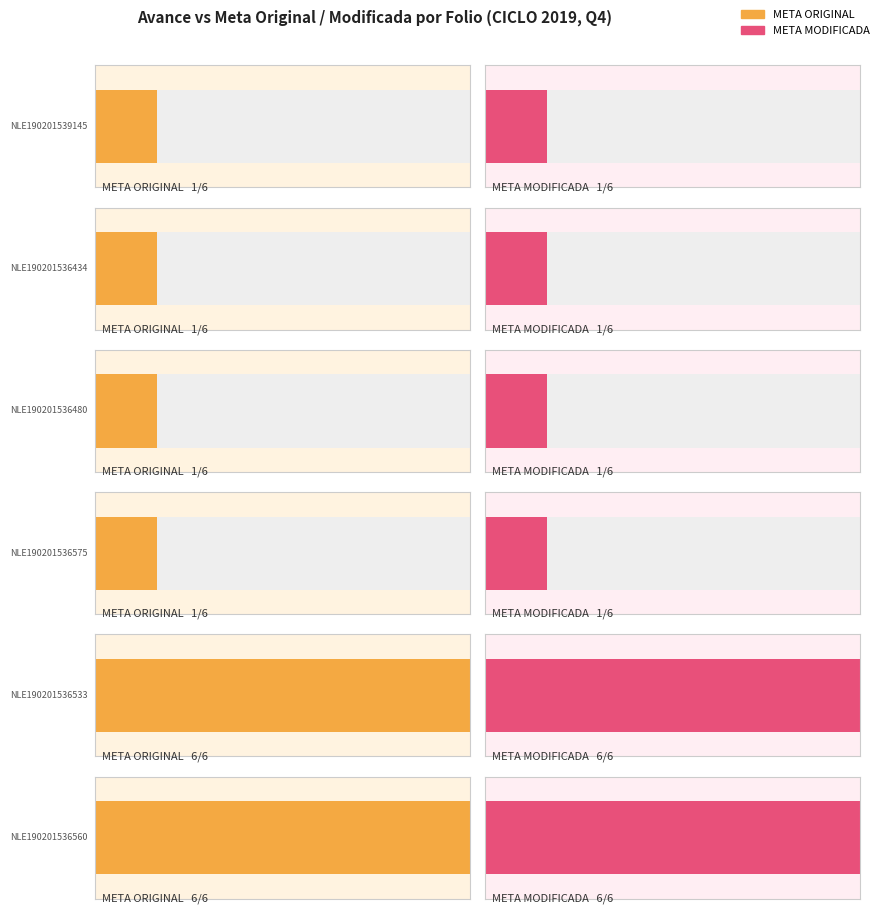

Rank the categories by AVANCE value from lowest to highest.

NLE190201539145, NLE190201536434, NLE190201536480, NLE190201536575, NLE190201536533, NLE190201536560